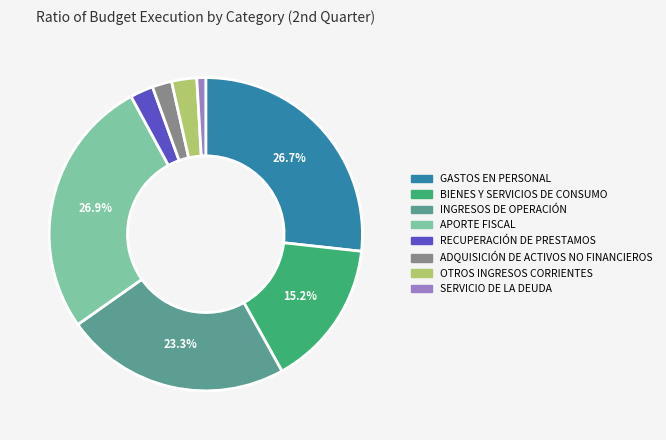

The INGRESOS DE OPERACIÓN slice represents 30% of the pie. True or false?

False